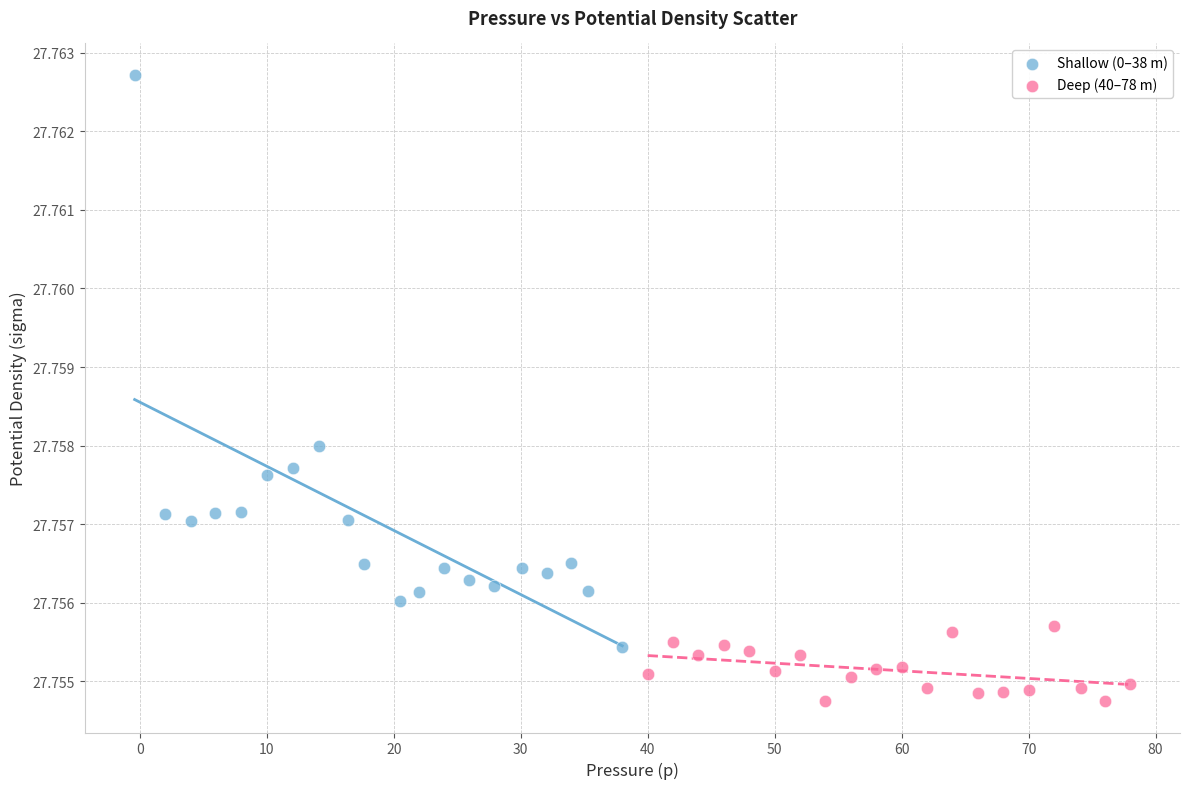

Which series has the widest spread of Y values?

Shallow (0–38 m)